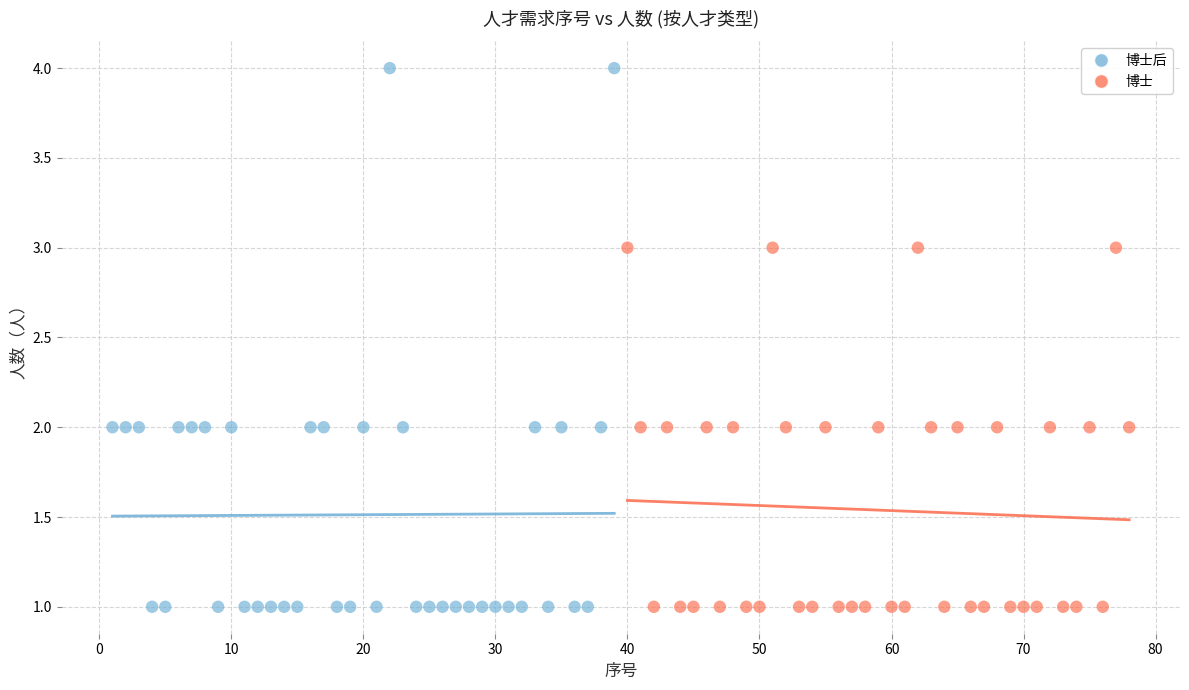

Which series contains the highest Y value?

博士后